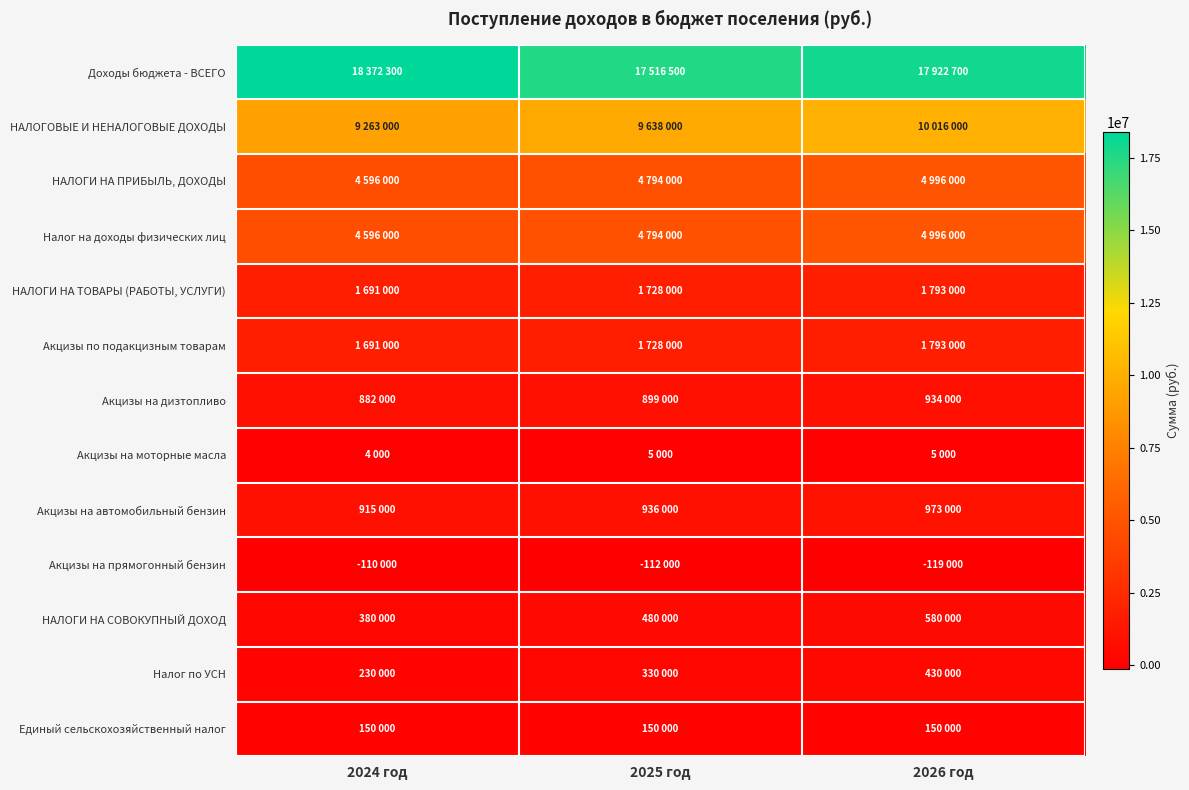

At which category does the chart reach its peak across all series?

2024 год